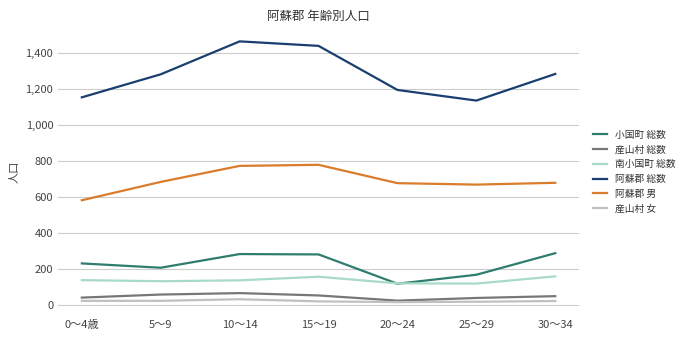

At 20～24, list the series in order from largest to smallest.

阿蘇郡 総数, 阿蘇郡 男, 南小国町 総数, 小国町 総数, 産山村 総数, 産山村 女